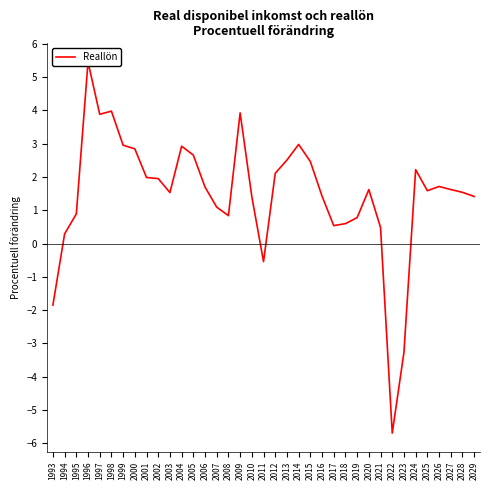

What is the difference between the maximum and minimum values?

11.2